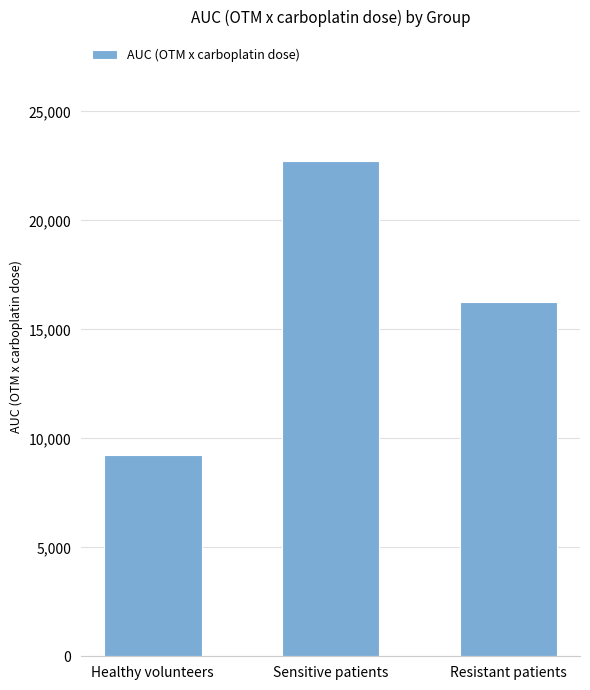

Count the values in the range 9251 to 22728.

3